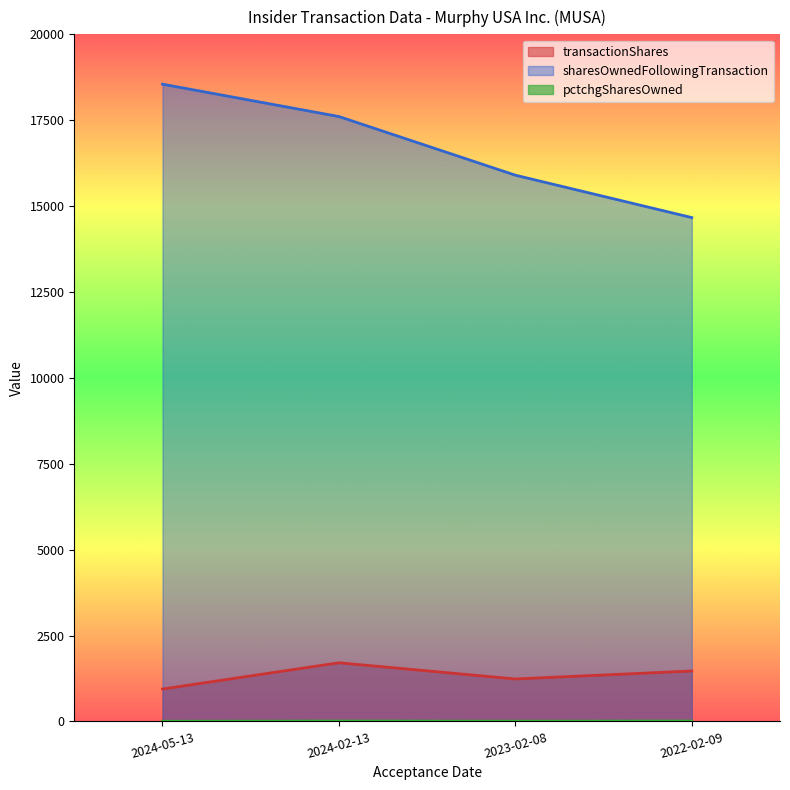

What is the value of the pctchgSharesOwned point at the 3rd from the left?

8